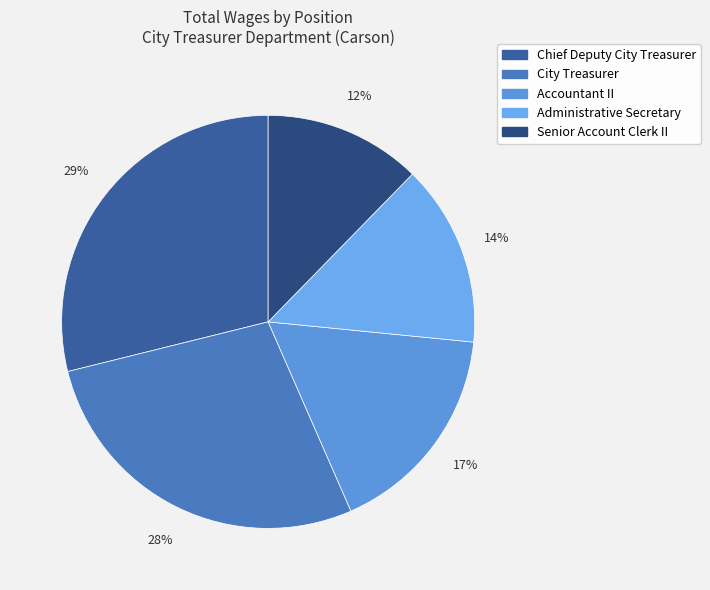

Count the number of slices in the pie.

5